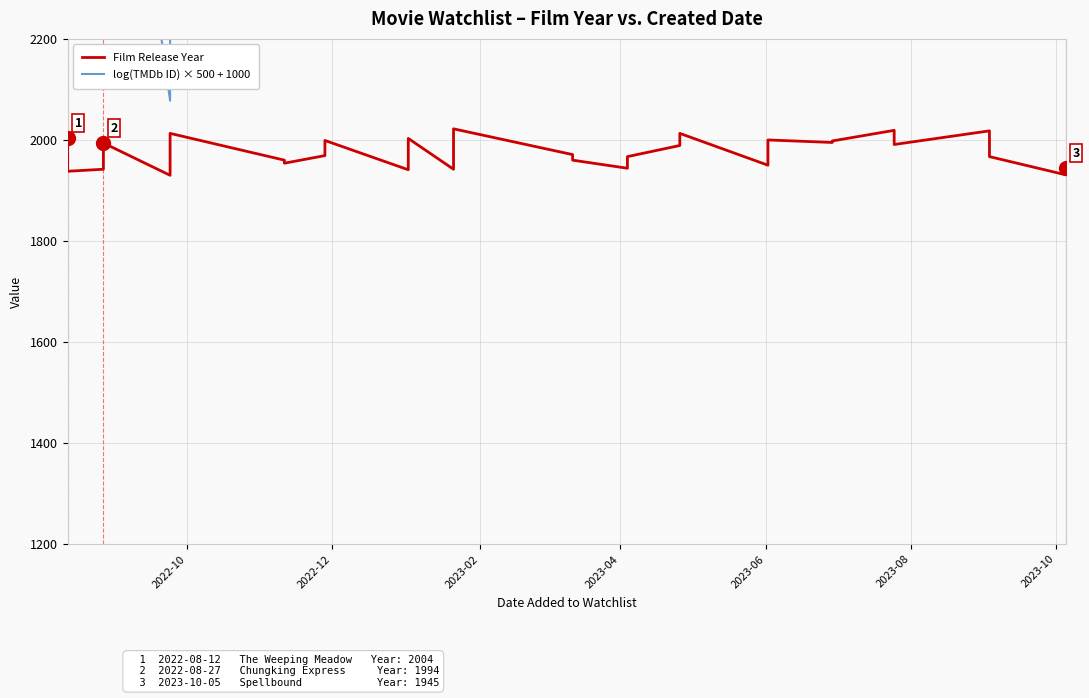

What are all the series names shown in the legend?

Film Release Year, log(TMDb ID) × 500 + 1000